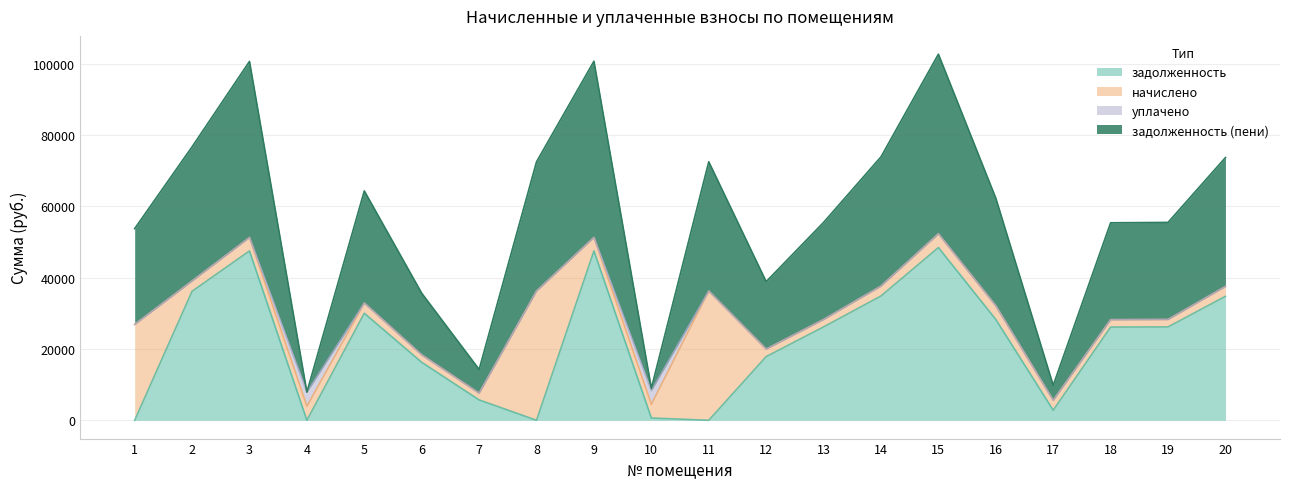

What is the difference between the maximum and minimum values in the задолженность (пени) series?

94780.1